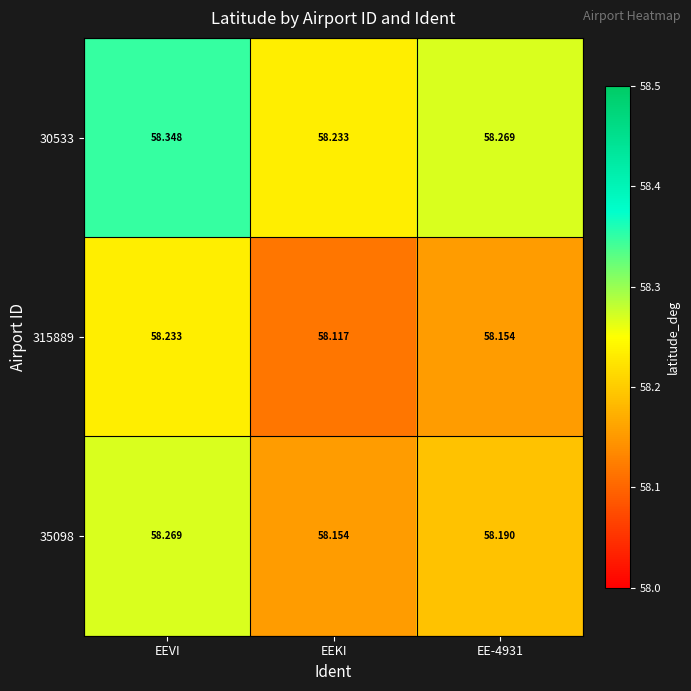

Is the value of 30533 at EEVI greater than the value of 35098 at EEVI?

Yes